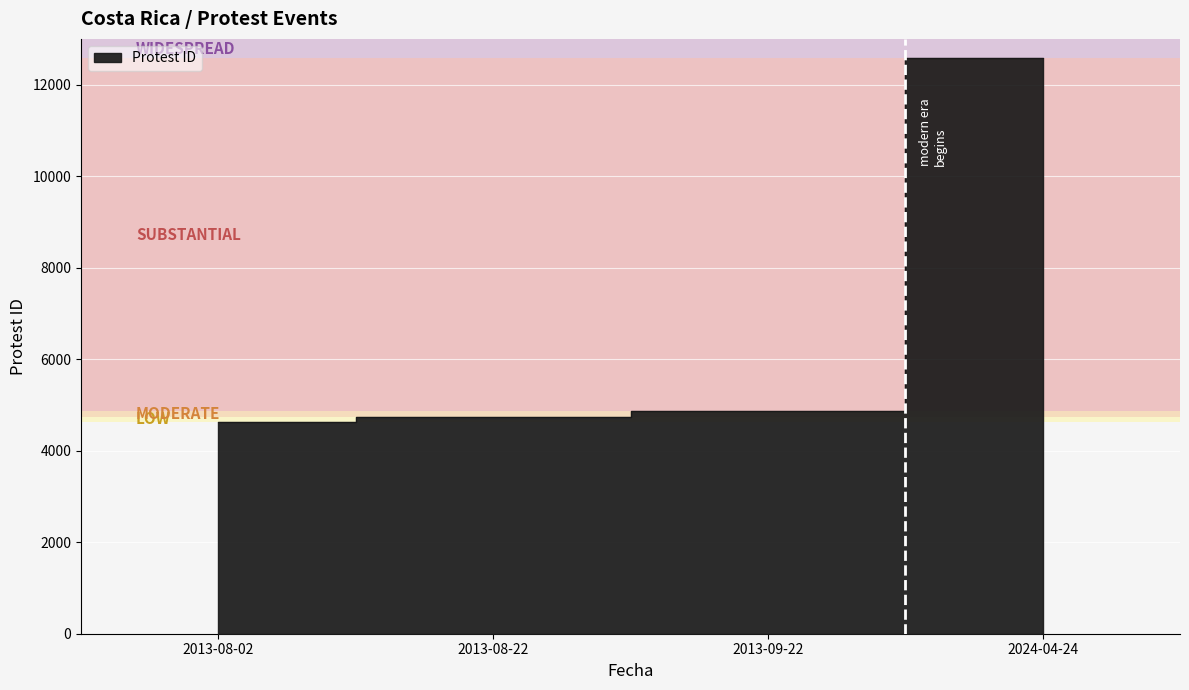

List the labels in order of value, largest first.

2024-04-24, 2013-09-22, 2013-08-22, 2013-08-02